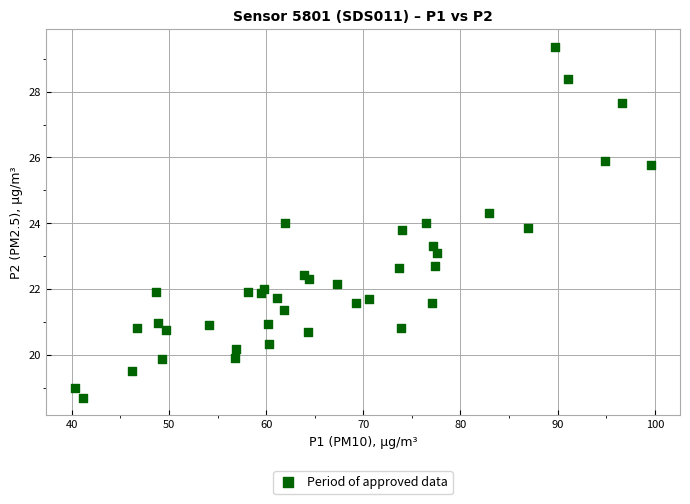

What is the range of X values (max minus min)?

59.3